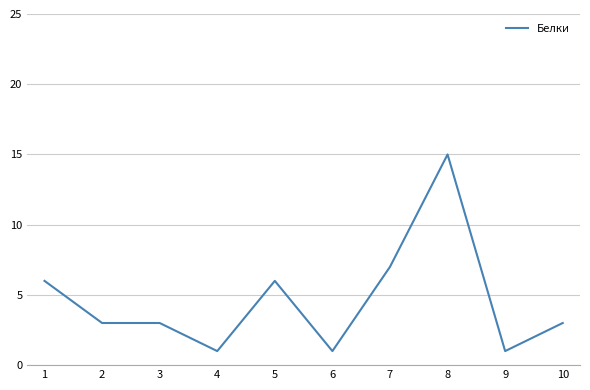

Which category has the highest value across all series?

8